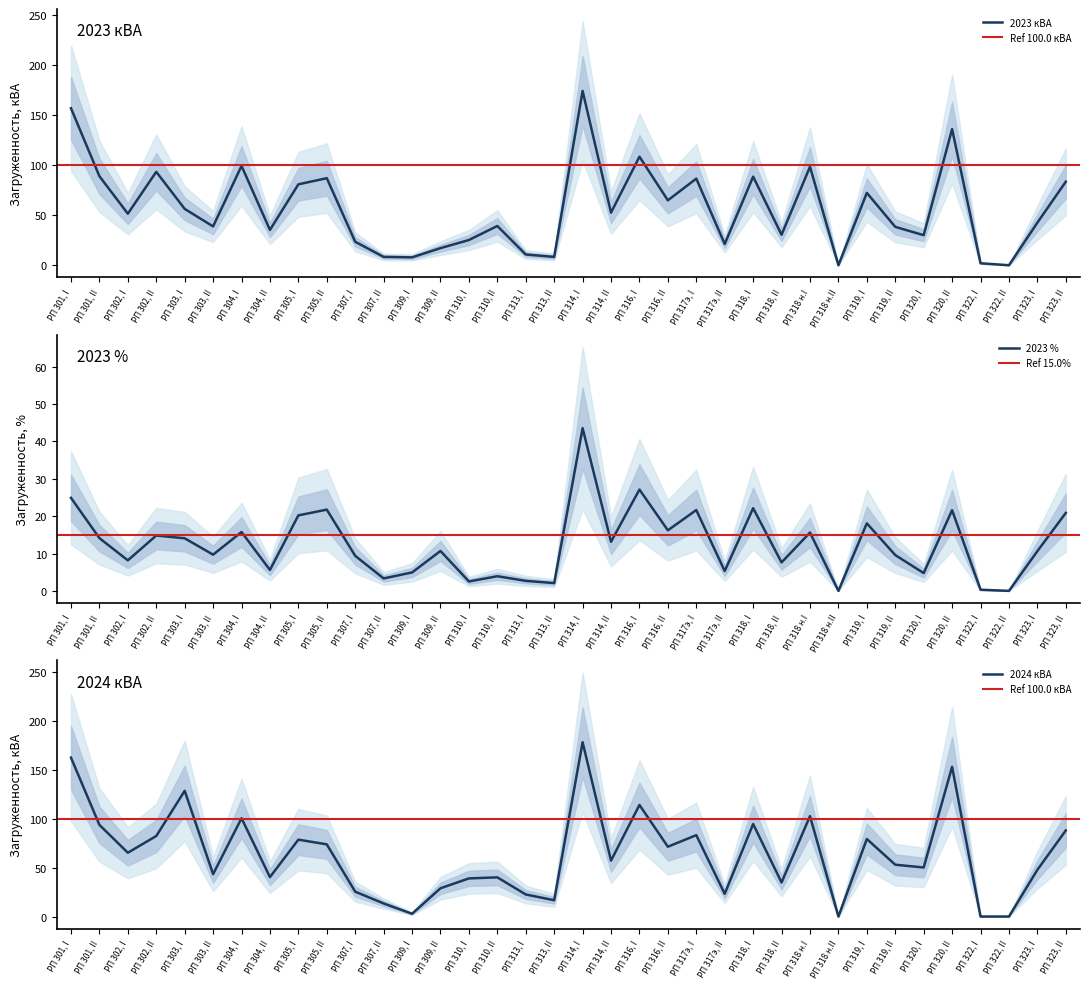

What is the total value across all series at РП 310, I?

66.7